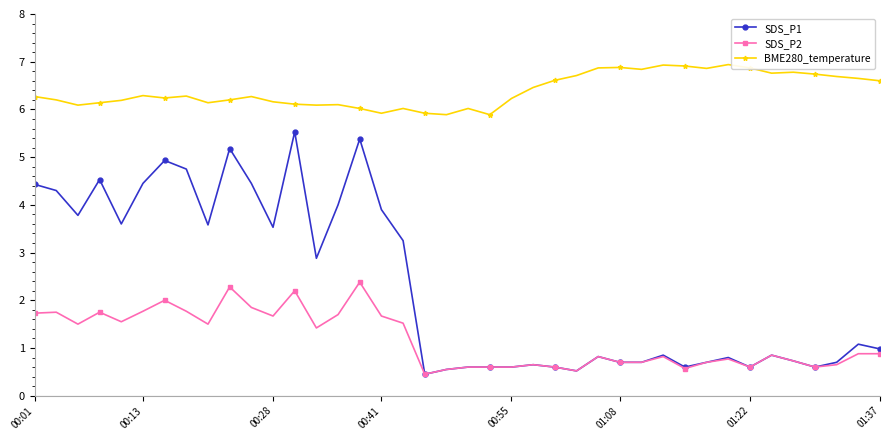

What is the highest value of the SDS_P1 series?

5.5